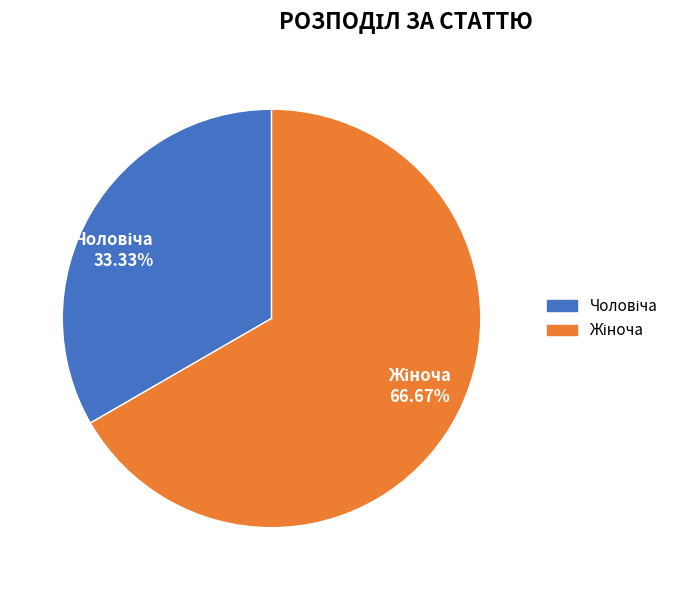

Does any single category account for the majority?

Yes